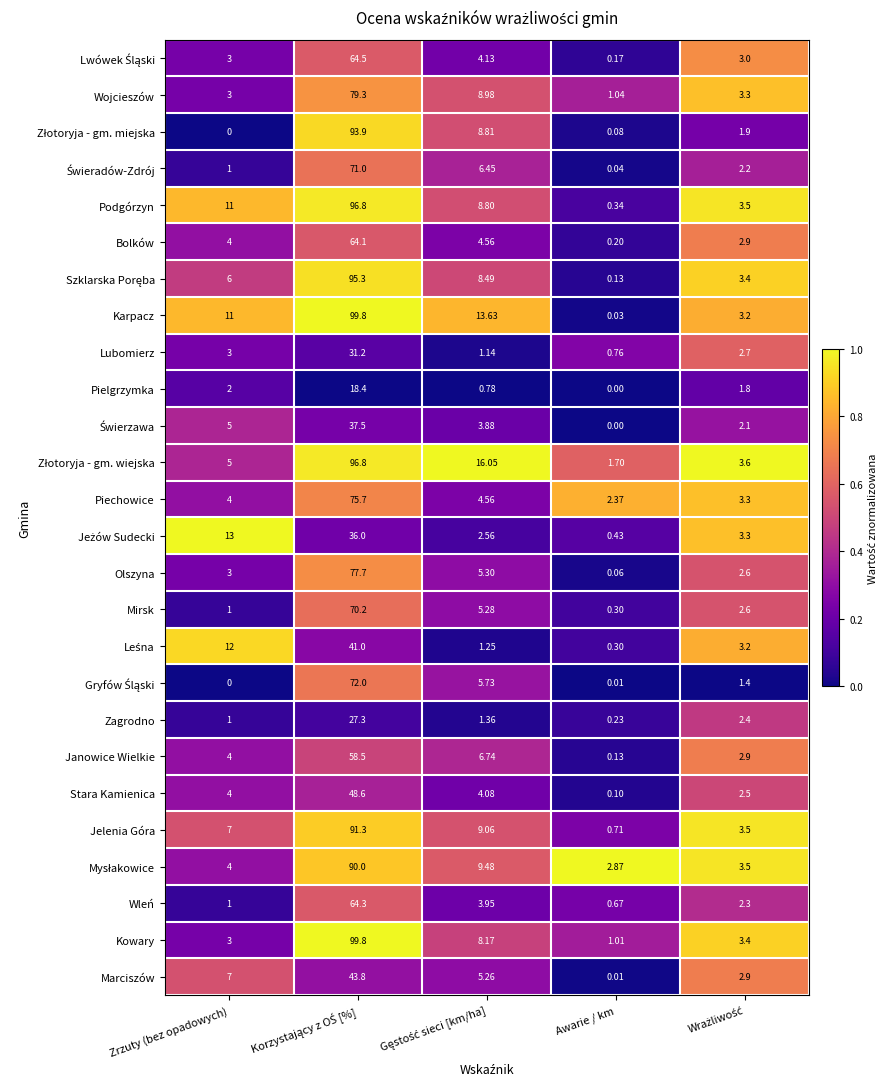

At which label does Wojcieszów reach its minimum?

Awarie / km